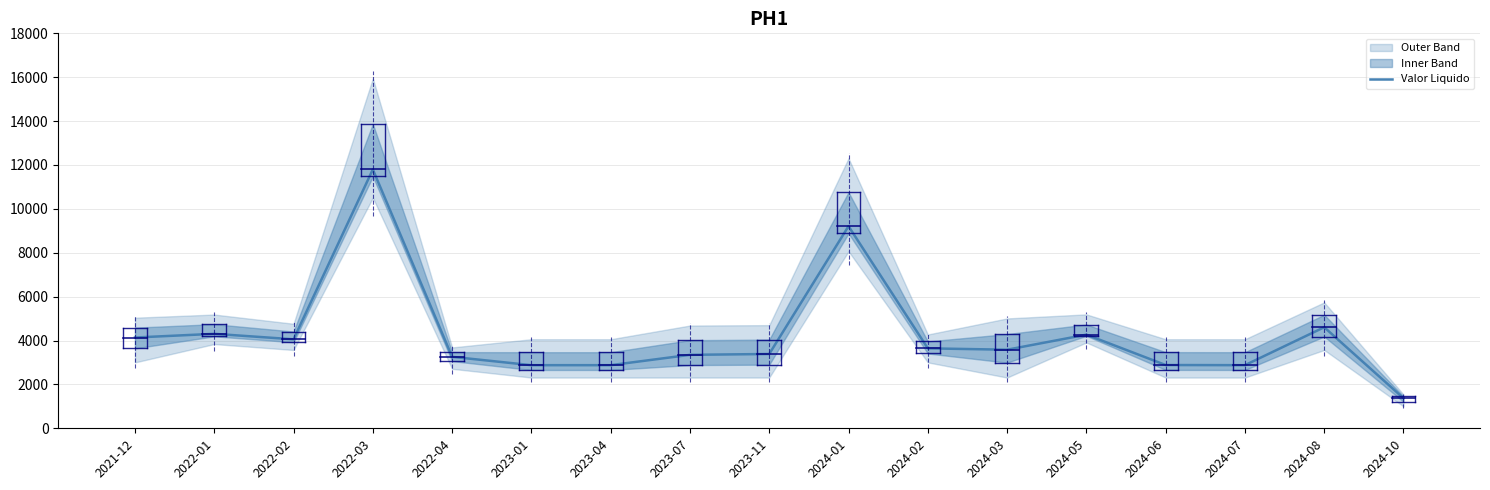

List the labels in order of value, largest first.

2022-03, 2024-01, 2024-08, 2022-01, 2024-05, 2021-12, 2022-02, 2024-02, 2024-03, 2023-11, 2023-07, 2022-04, 2024-06, 2023-01, 2023-04, 2024-07, 2024-10